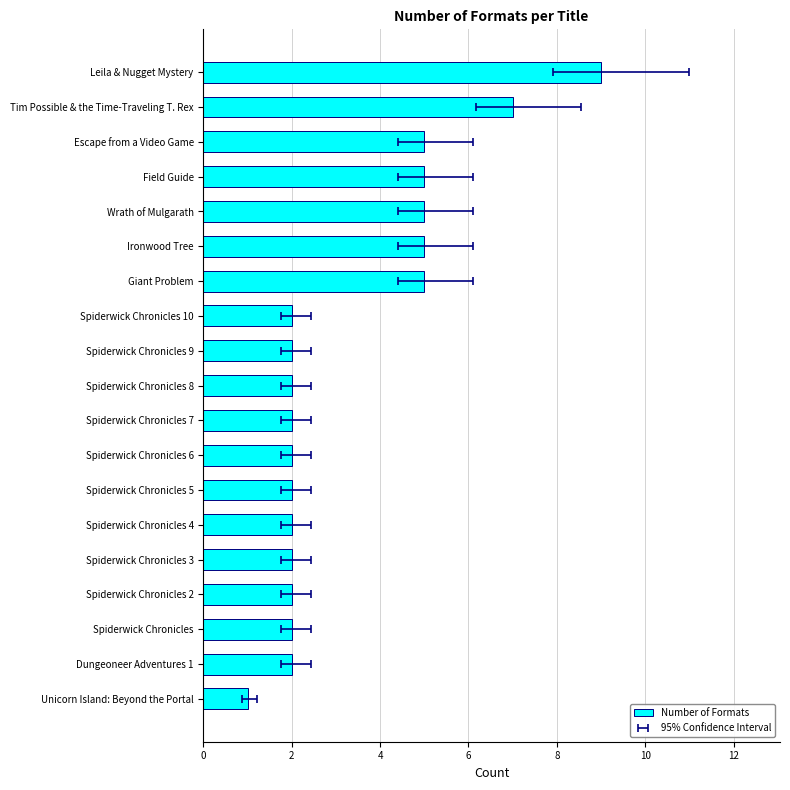

Count the values in the range 2 to 5.

16